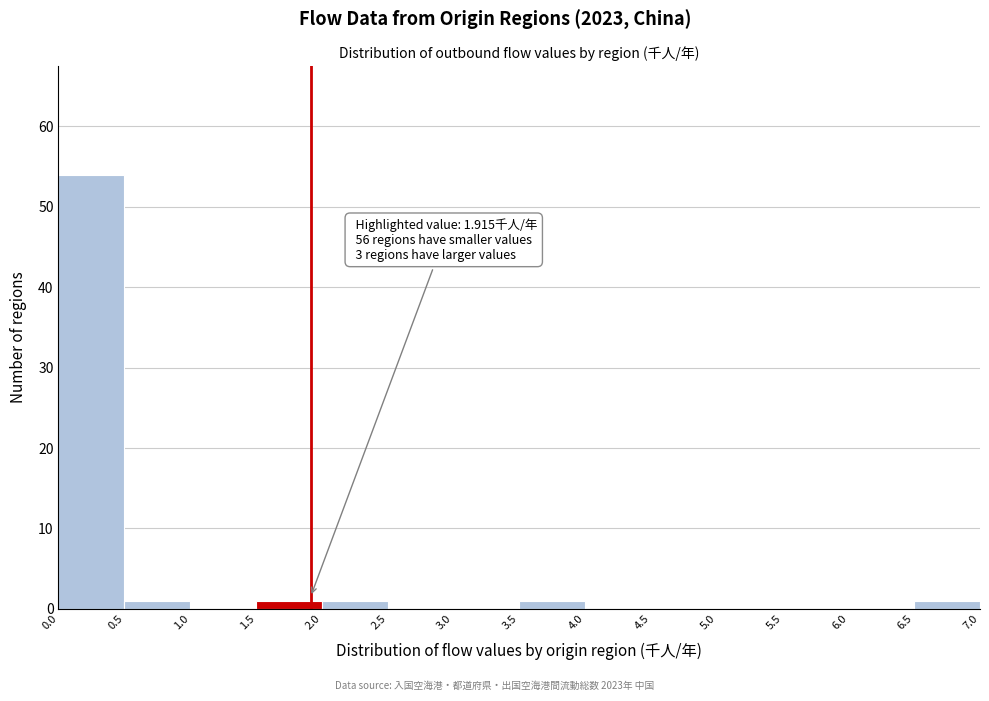

Over which range of the x-axis is the bar tallest?

0.0 to 0.5